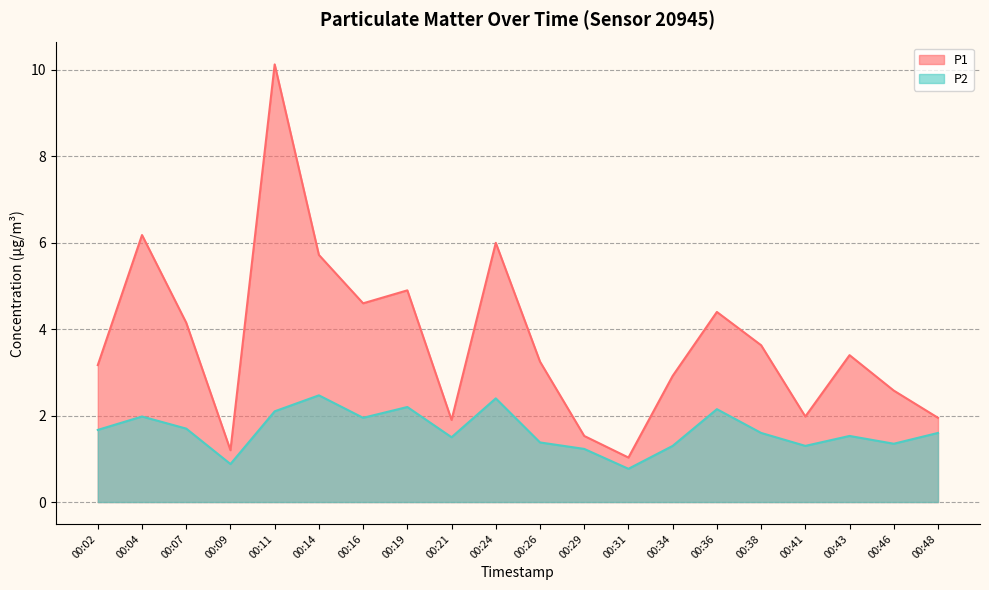

True or false: P2 and P1 intersect in this chart.

False